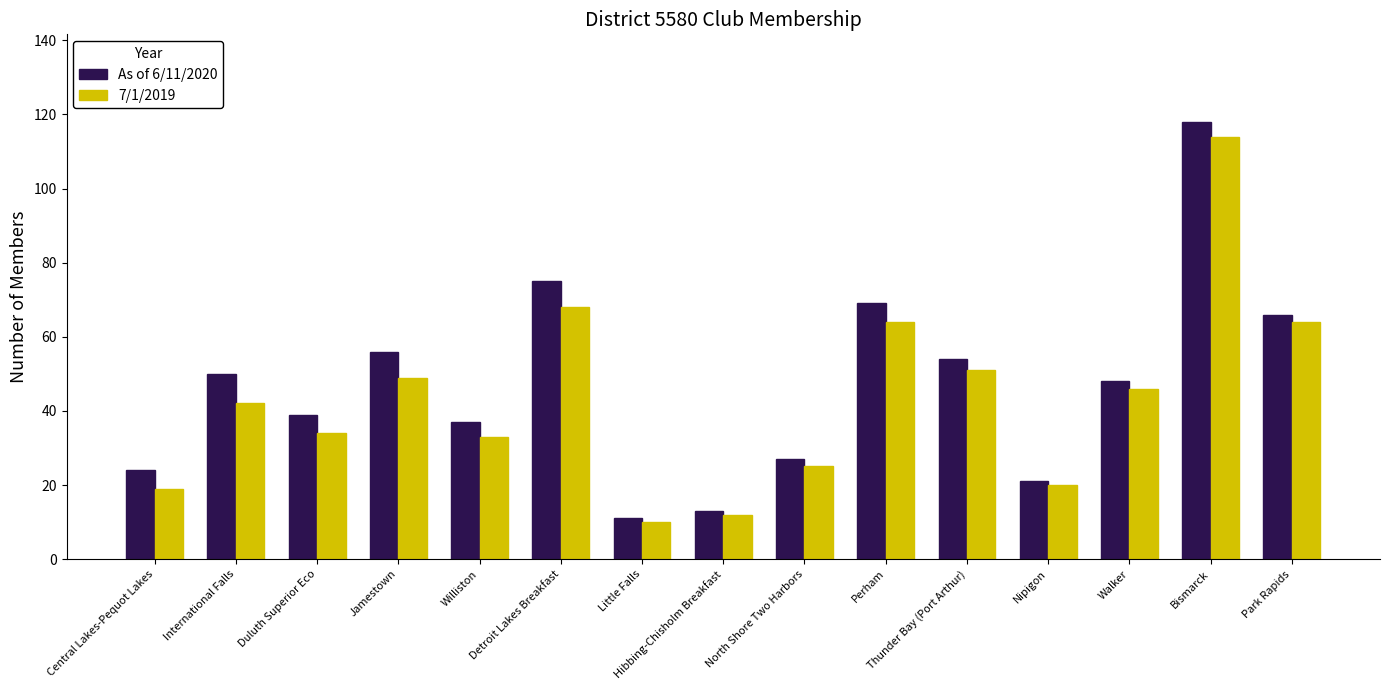

Rank the series by their average value, from highest to lowest.

As of 6/11/2020, 7/1/2019